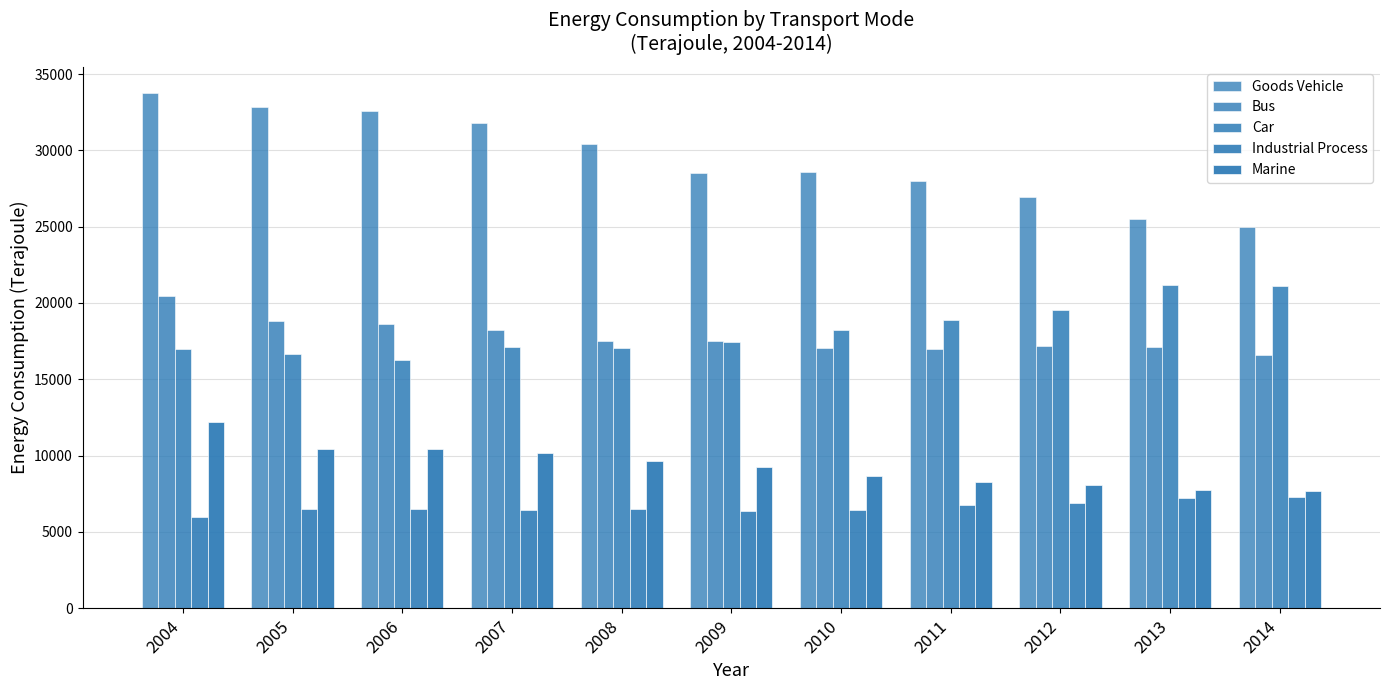

Does the chart contain any negative values?

No